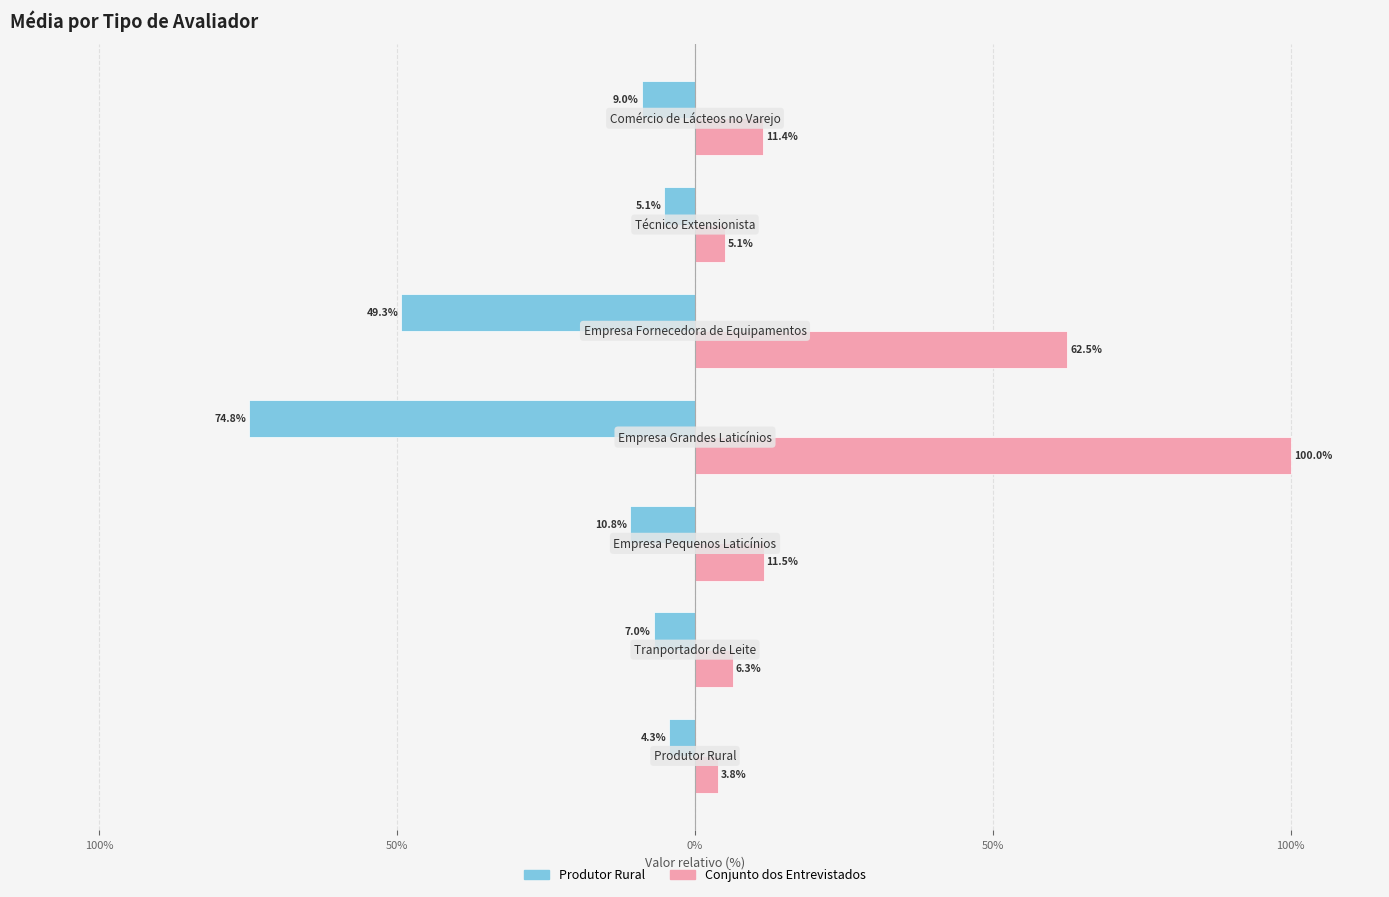

Which series has the largest total across all categories?

Conjunto dos Entrevistados